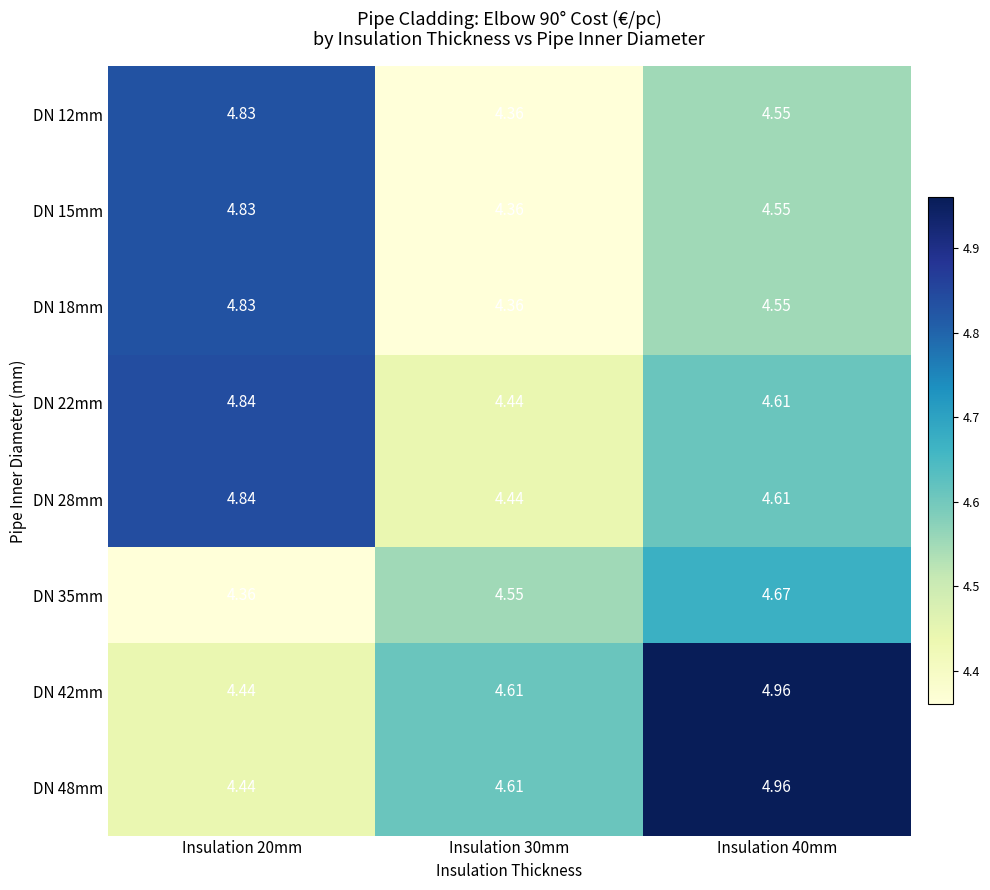

Reading left to right, list all the values displayed in this chart.

DN 12mm: Insulation 20mm=4.8	Insulation 30mm=4.4	Insulation 40mm=4.5
DN 15mm: Insulation 20mm=4.8	Insulation 30mm=4.4	Insulation 40mm=4.5
DN 18mm: Insulation 20mm=4.8	Insulation 30mm=4.4	Insulation 40mm=4.5
DN 22mm: Insulation 20mm=4.8	Insulation 30mm=4.4	Insulation 40mm=4.6
DN 28mm: Insulation 20mm=4.8	Insulation 30mm=4.4	Insulation 40mm=4.6
DN 35mm: Insulation 20mm=4.4	Insulation 30mm=4.5	Insulation 40mm=4.7
DN 42mm: Insulation 20mm=4.4	Insulation 30mm=4.6	Insulation 40mm=5.0
DN 48mm: Insulation 20mm=4.4	Insulation 30mm=4.6	Insulation 40mm=5.0